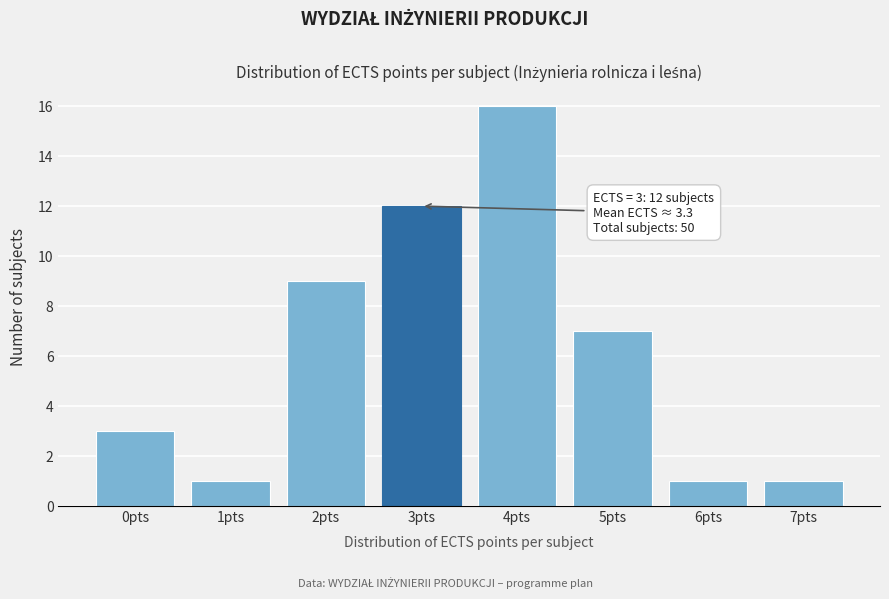

Reading right to left, what are all the values shown in this chart?

1	1	7	16	12	9	1	3